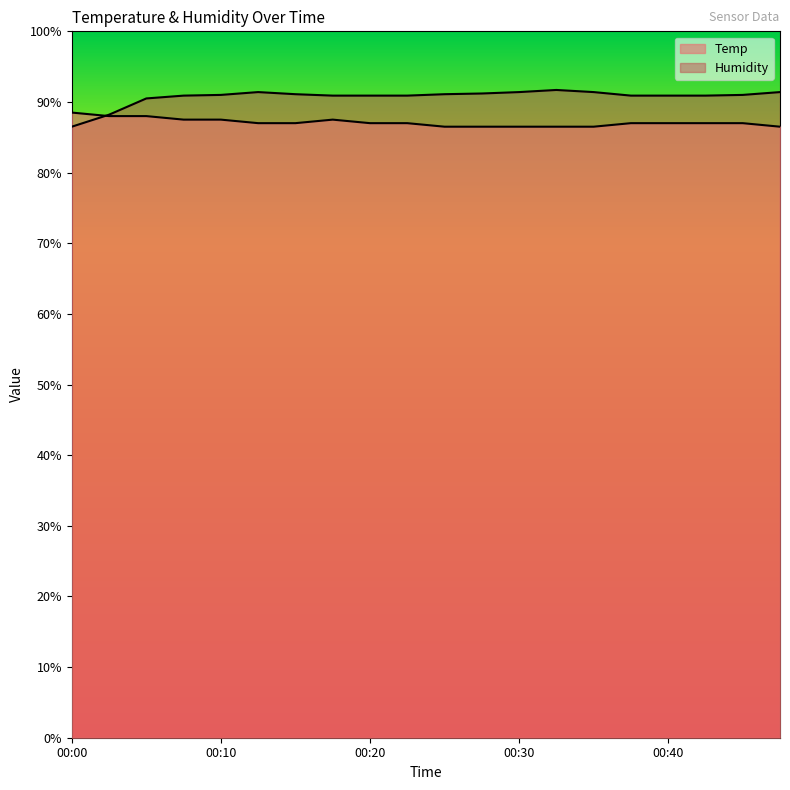

Which series has the largest total across all categories?

Humidity